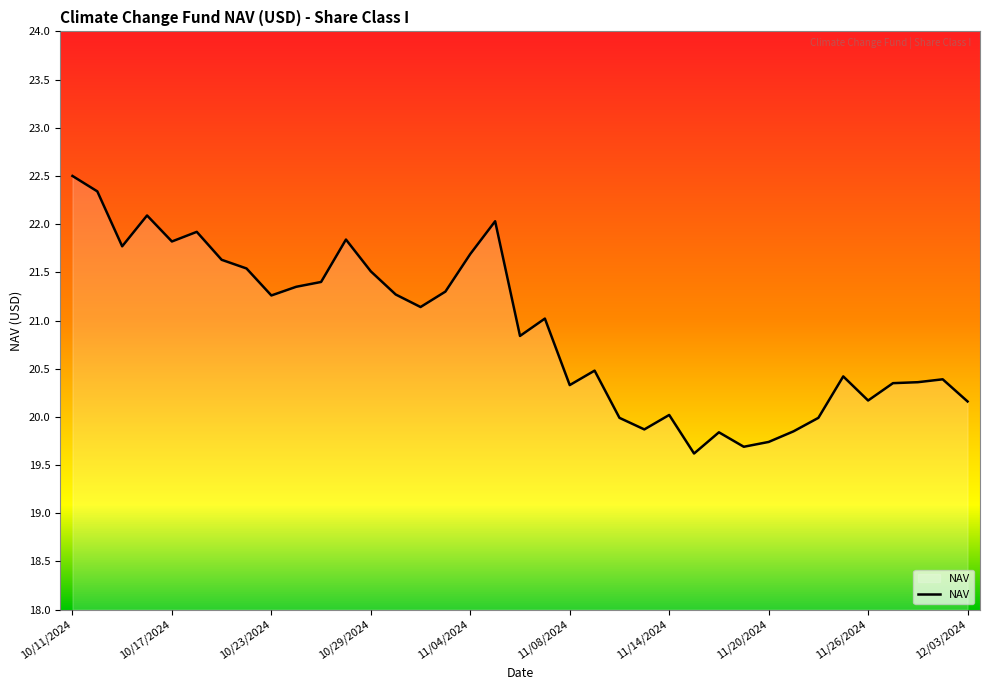

Does the chart display data point markers on the line(s)?

No